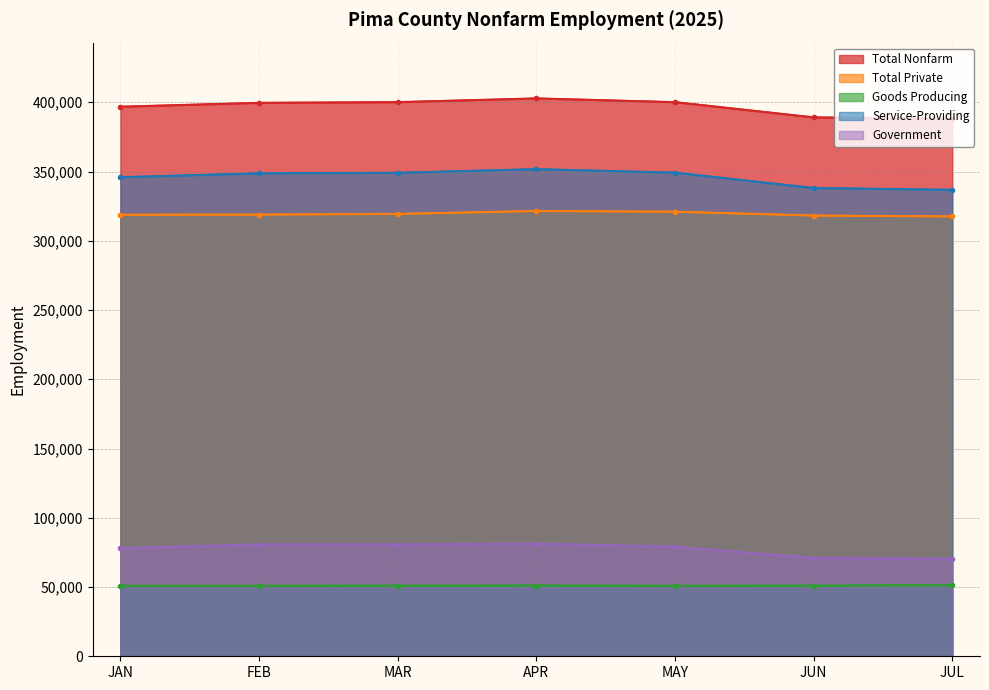

What is the value of the Goods Producing point at the 3rd from the left?

51000